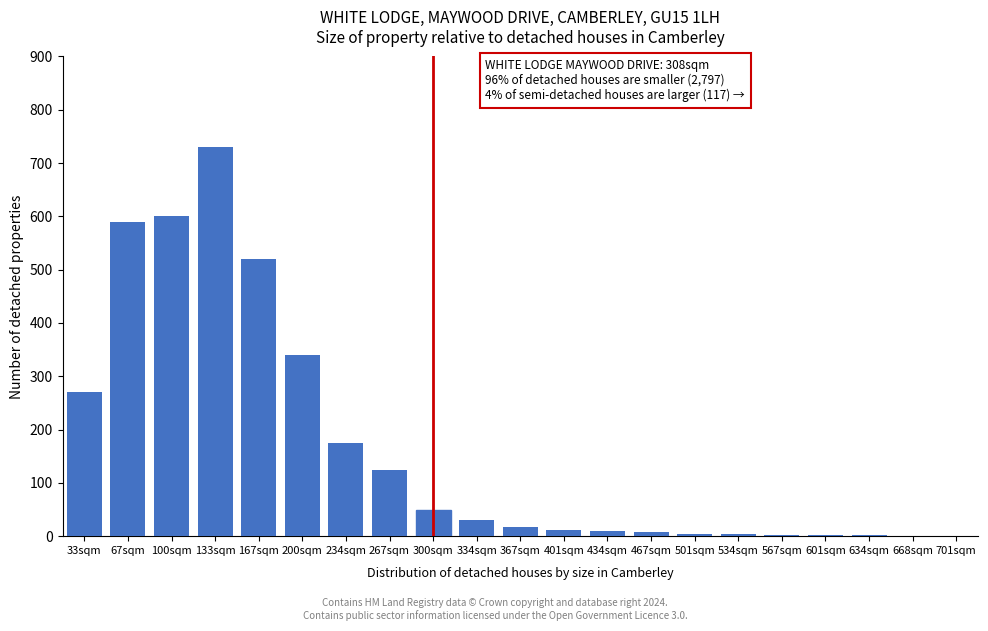

Is it true that the value at 267sqm is 125?

True